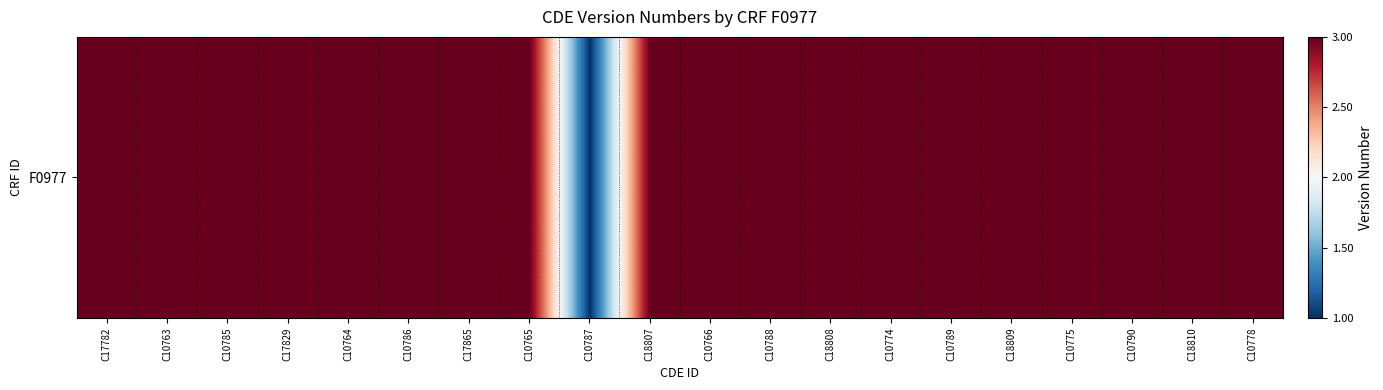

Reading left to right, extract all data points from this chart.

3	3	3	3	3	3	3	3	1	3	3	3	3	3	3	3	3	3	3	3